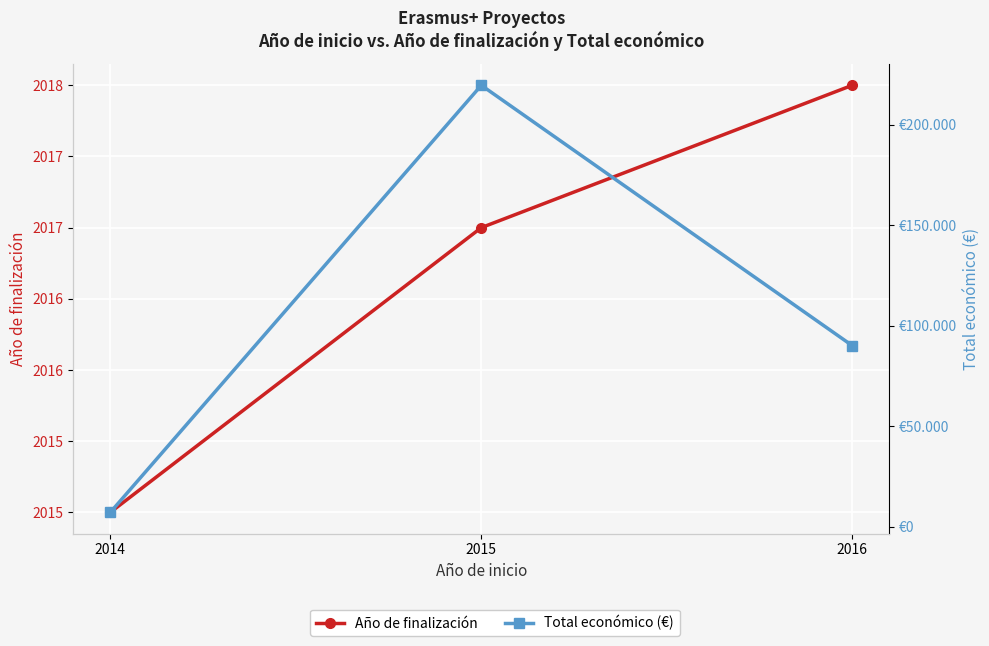

What is the approximate value of Total económico (€) at 2014?

7200